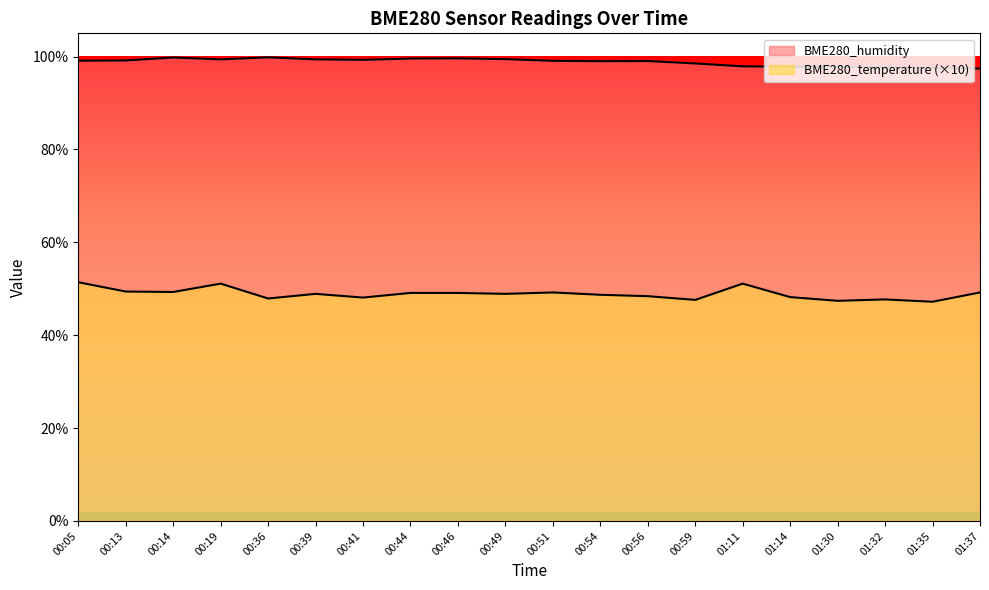

Does the chart have visible grid lines?

No